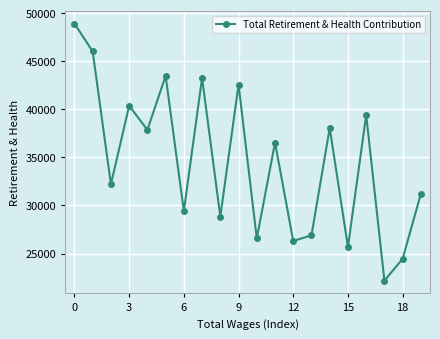

What is the value of the 11th point from the left?

26569